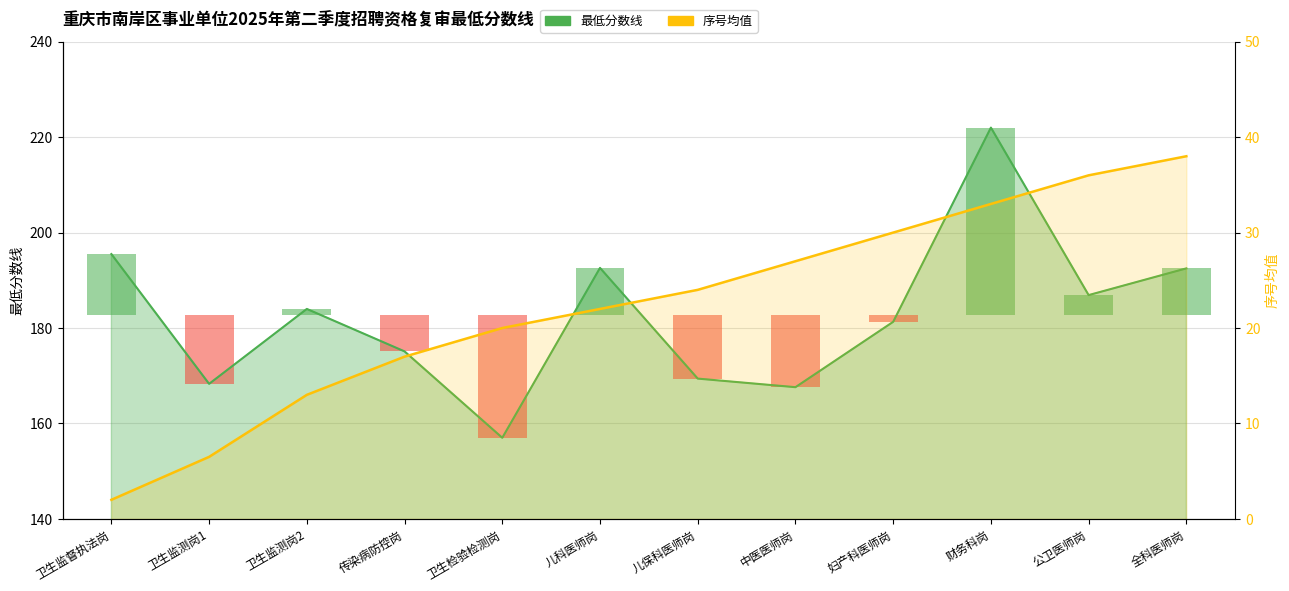

Which series changed the most between 卫生监督执法岗 and 全科医师岗?

序号均值